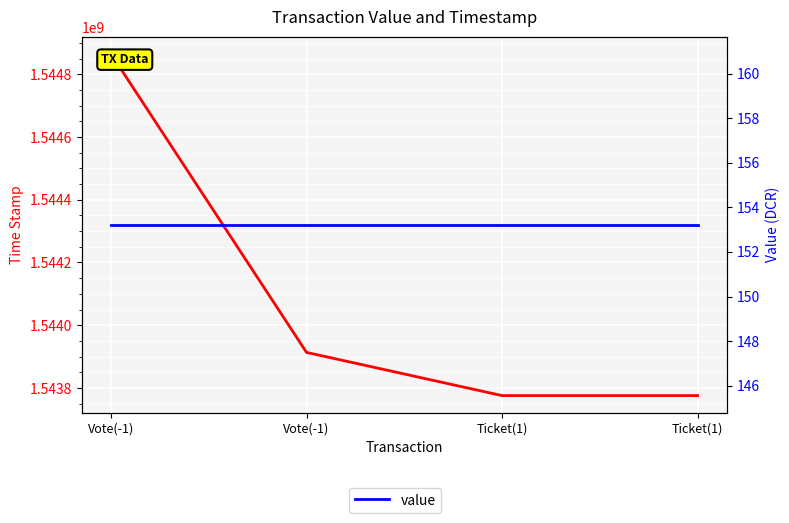

What is the sum of the time_stamp values at Vote(-1) and Vote(-1)?

3088778186.0